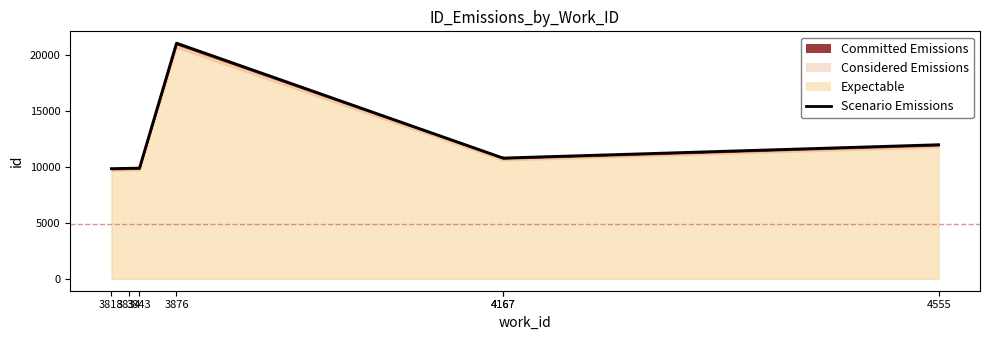

Does the chart have visible grid lines?

No